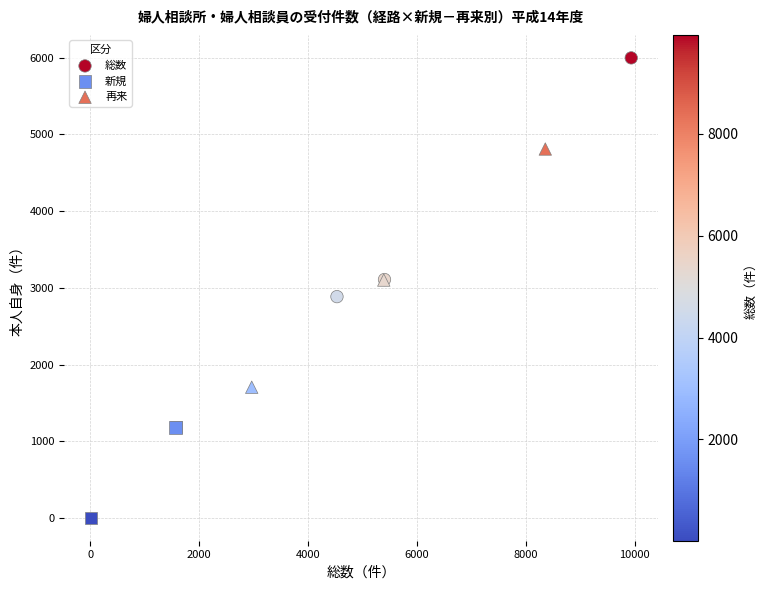

Which series reaches the minimum Y coordinate?

新規